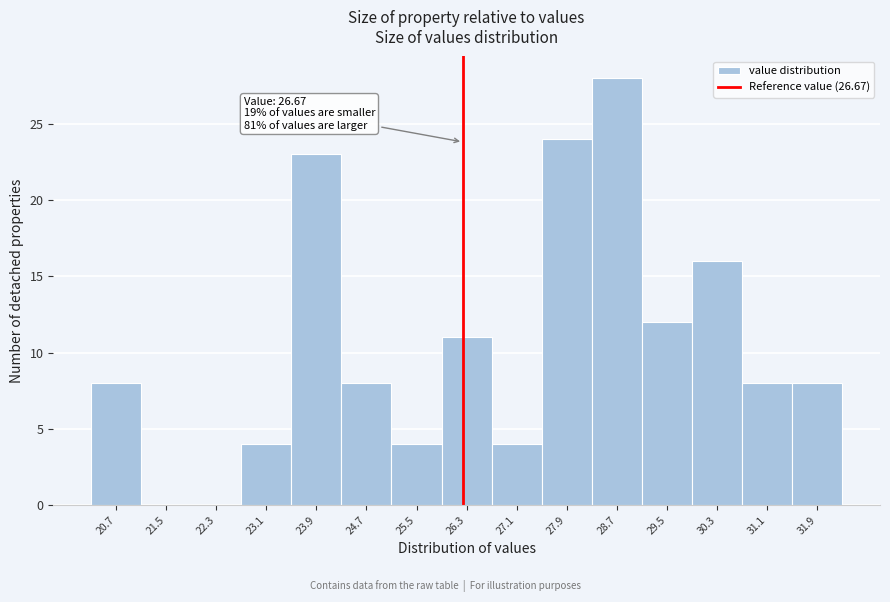

Reading left to right, what are all the values shown in this chart?

20.7=8	21.5=0	22.3=0	23.1=4	23.9=23	24.7=8	25.5=4	26.3=11	27.1=4	27.9=24	28.7=28	29.5=12	30.3=16	31.1=8	31.9=8